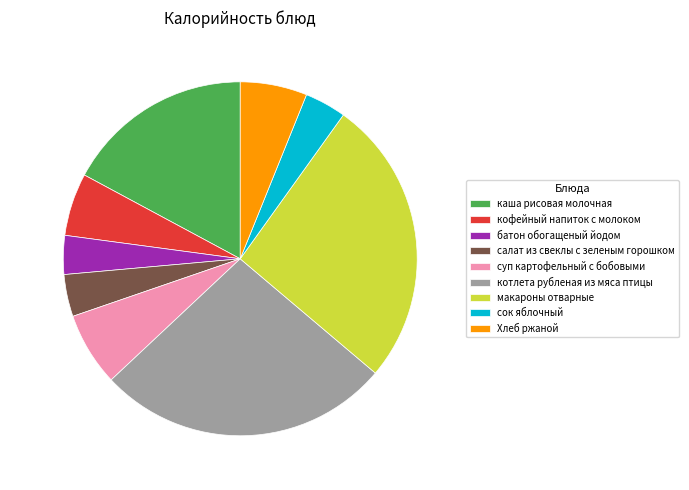

Count the number of slices in the pie.

9